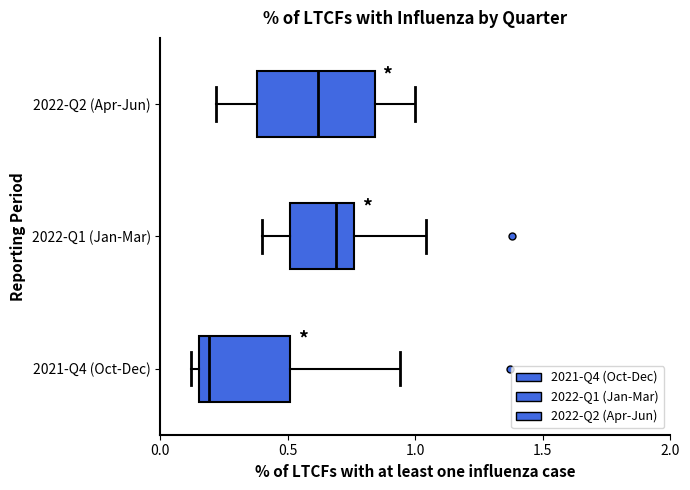

Reading bottom to top, transcribe this box plot: for each box, give where its median line is, the range the box spans, and where its two whiskers end, as read against the x-axis. The values are not printed on the chart, so give them approximately, as read against the axis.

2021-Q4 (Oct-Dec): median 0.20, box 0.15 to 0.50, whiskers 0.10 to 0.95
2022-Q1 (Jan-Mar): median 0.70, box 0.50 to 0.75, whiskers 0.40 to 1.05
2022-Q2 (Apr-Jun): median 0.60, box 0.40 to 0.85, whiskers 0.20 to 1.00